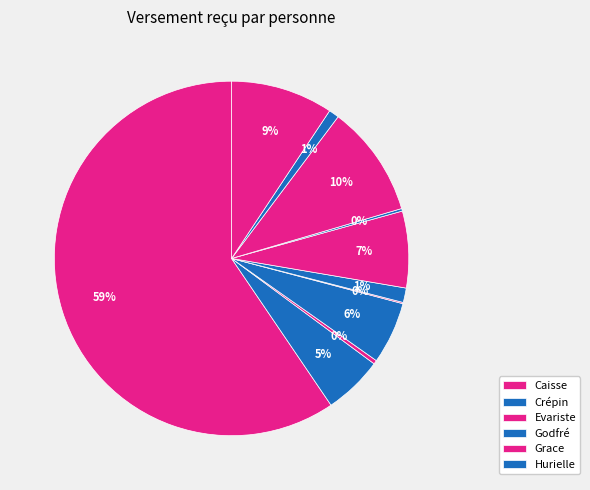

To the nearest percent, what is the average slice percentage?

9%